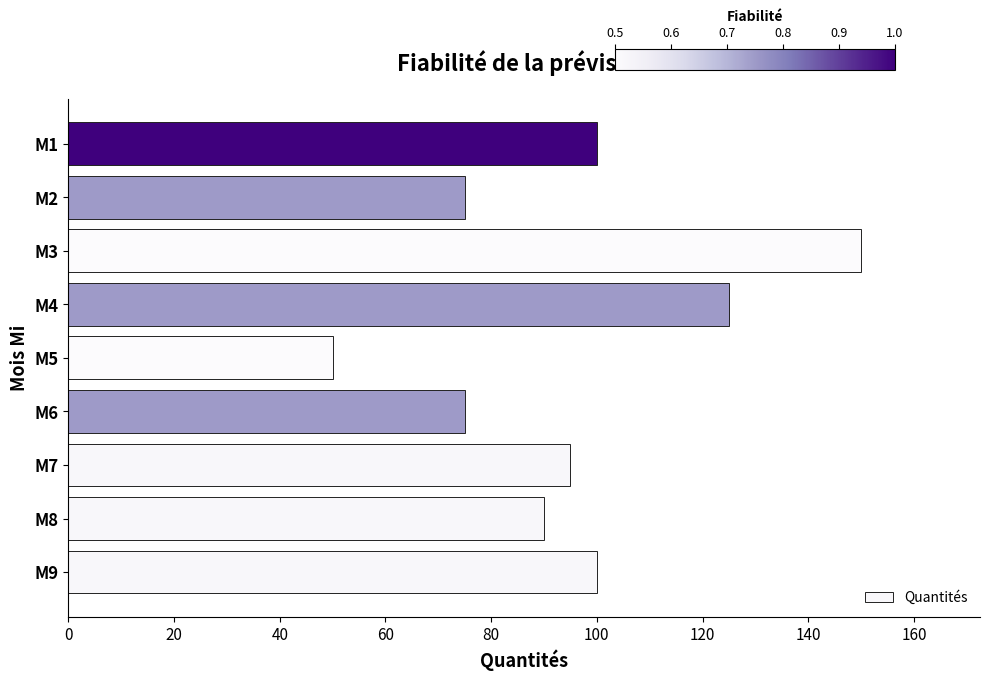

What is the change in value from M4 to M1?

-25